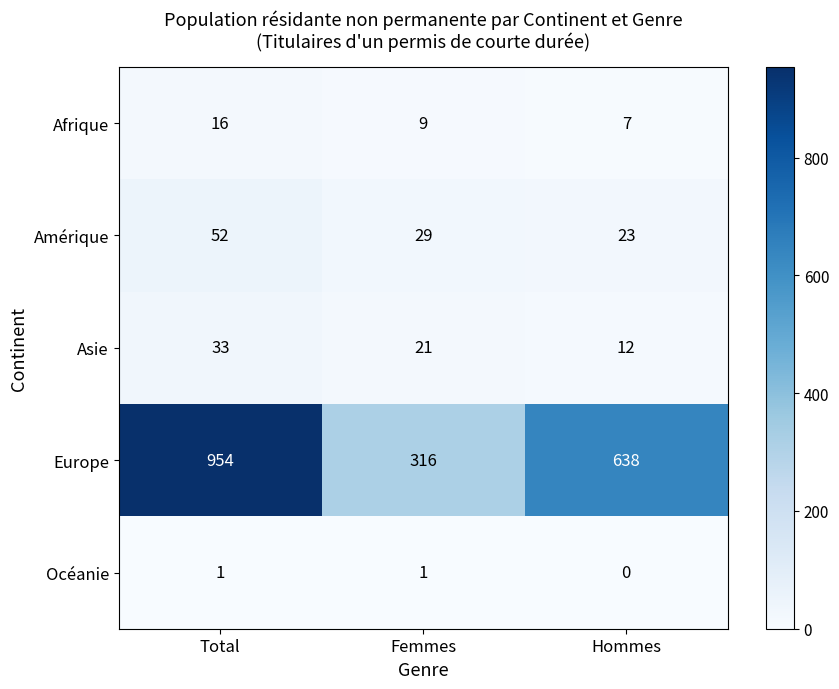

List the series in order of their peak value, lowest first.

Océanie, Afrique, Asie, Amérique, Europe